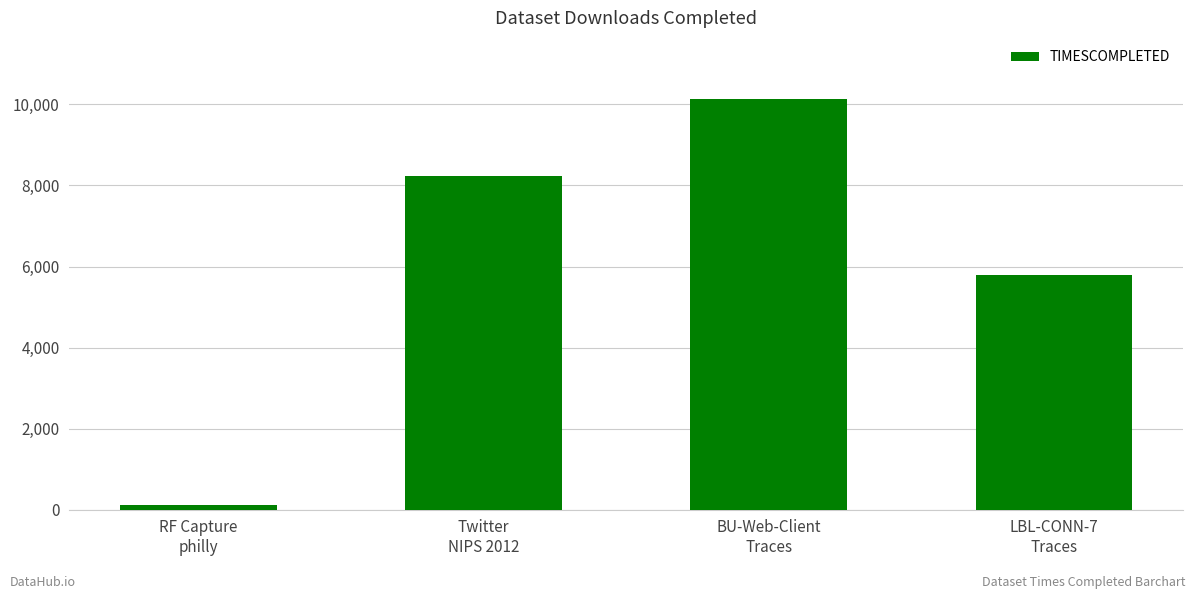

What is the smallest value displayed?

120